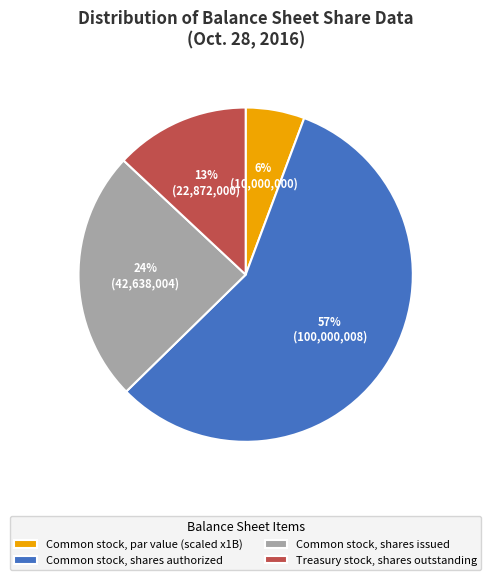

Is it true that Common stock, shares issued is 19% of the pie?

False